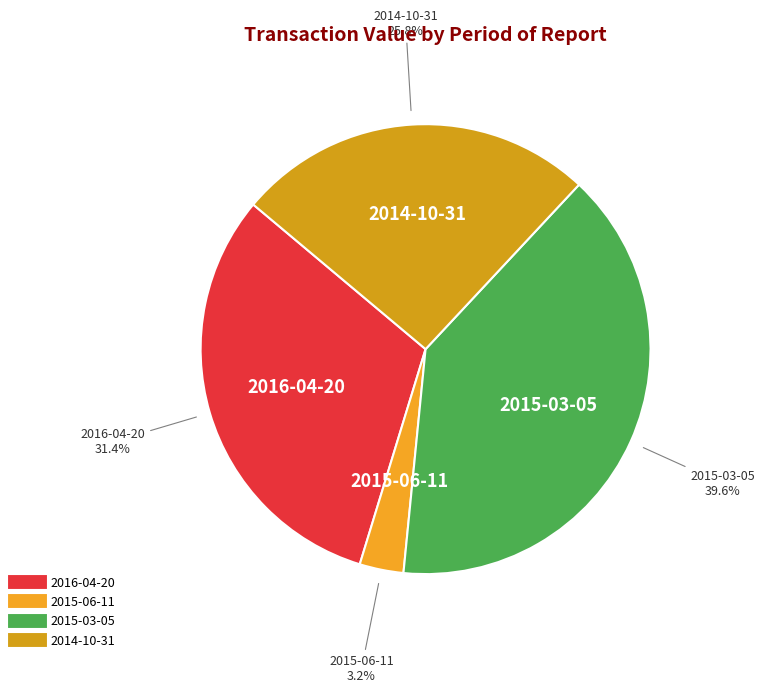

Is there a majority slice in this chart?

No